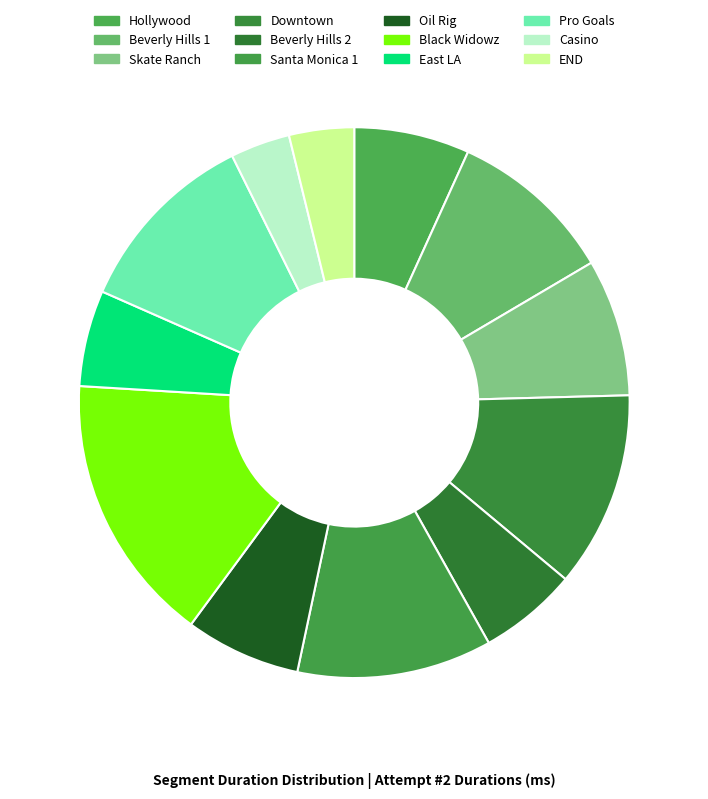

True or false: Skate Ranch accounts for 1% of the total.

False